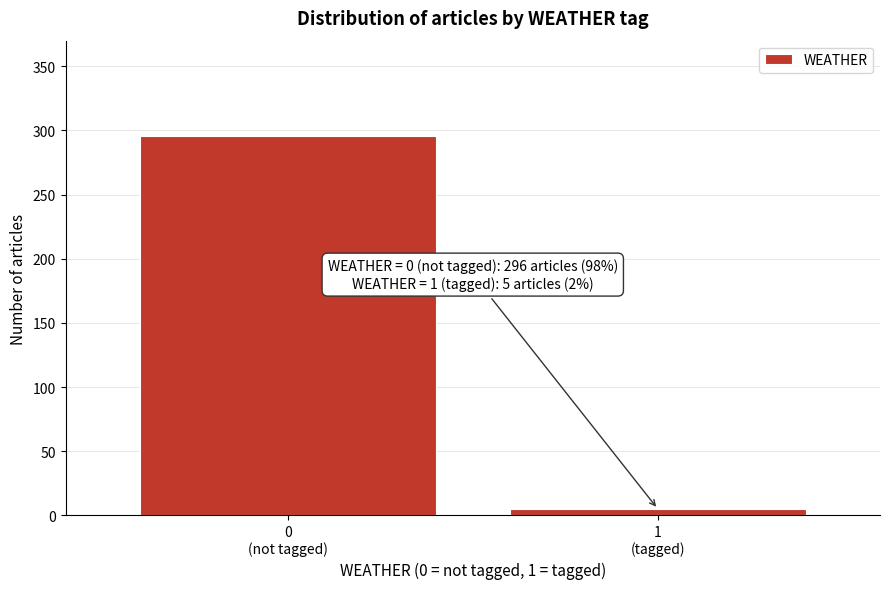

Reading left to right, what are all the values shown in this chart?

296	5